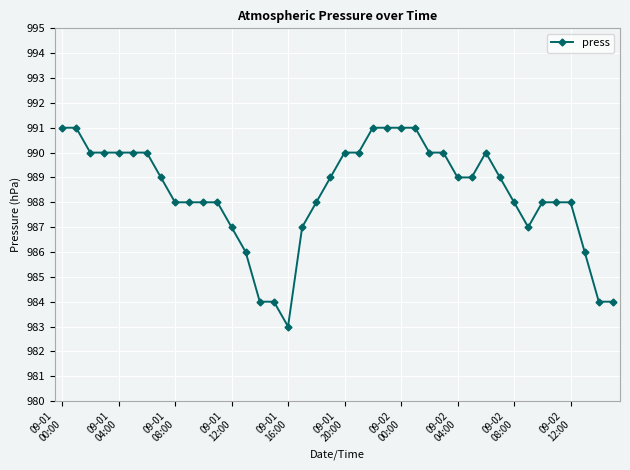

What is the minimum value shown in the chart?

983